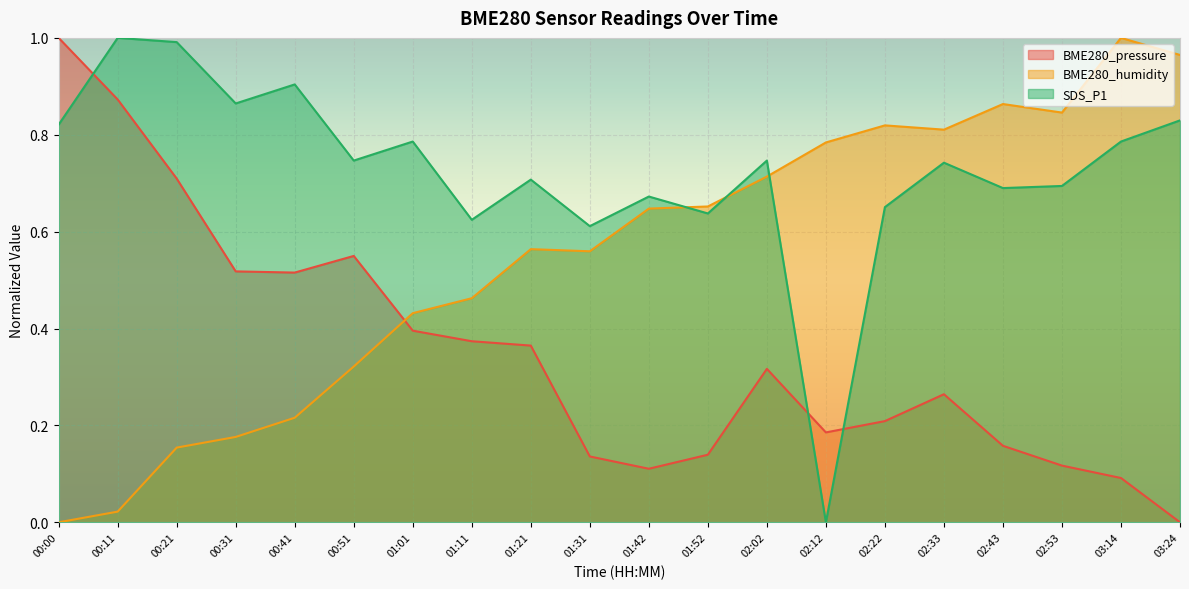

Reading right to left, transcribe all the data shown in this chart.

BME280_pressure: 0.0	0.1	0.1	0.2	0.3	0.2	0.2	0.3	0.1	0.1	0.1	0.4	0.4	0.4	0.5	0.5	0.5	0.7	0.9	1.0
BME280_humidity: 1.0	1.0	0.8	0.9	0.8	0.8	0.8	0.7	0.7	0.6	0.6	0.6	0.5	0.4	0.3	0.2	0.2	0.2	0.0	0.0
SDS_P1: 0.8	0.8	0.7	0.7	0.7	0.7	0.0	0.7	0.6	0.7	0.6	0.7	0.6	0.8	0.7	0.9	0.9	1.0	1.0	0.8